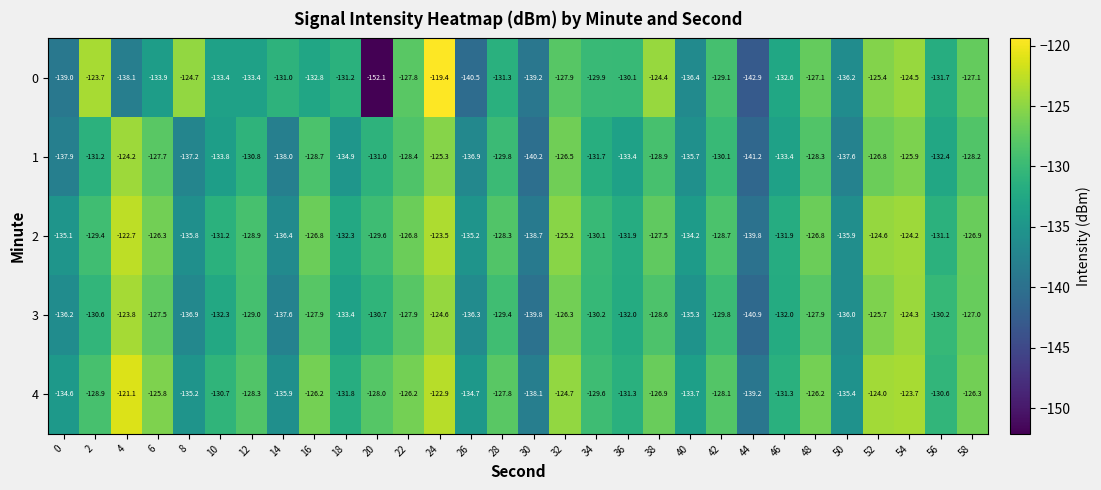

Count the number of categories in the chart.

30